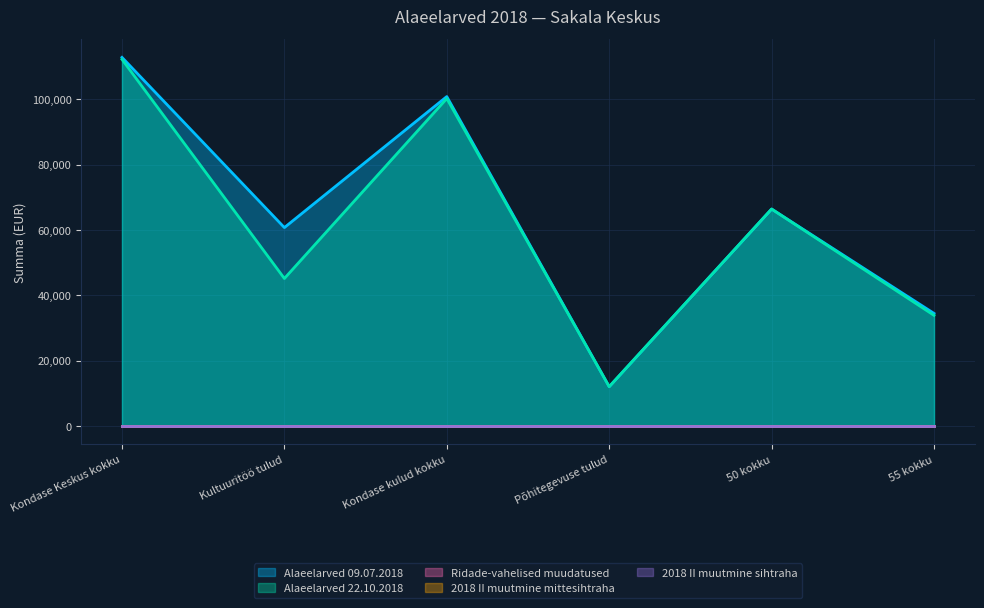

What position from the right is Kondase Keskus kokku?

6